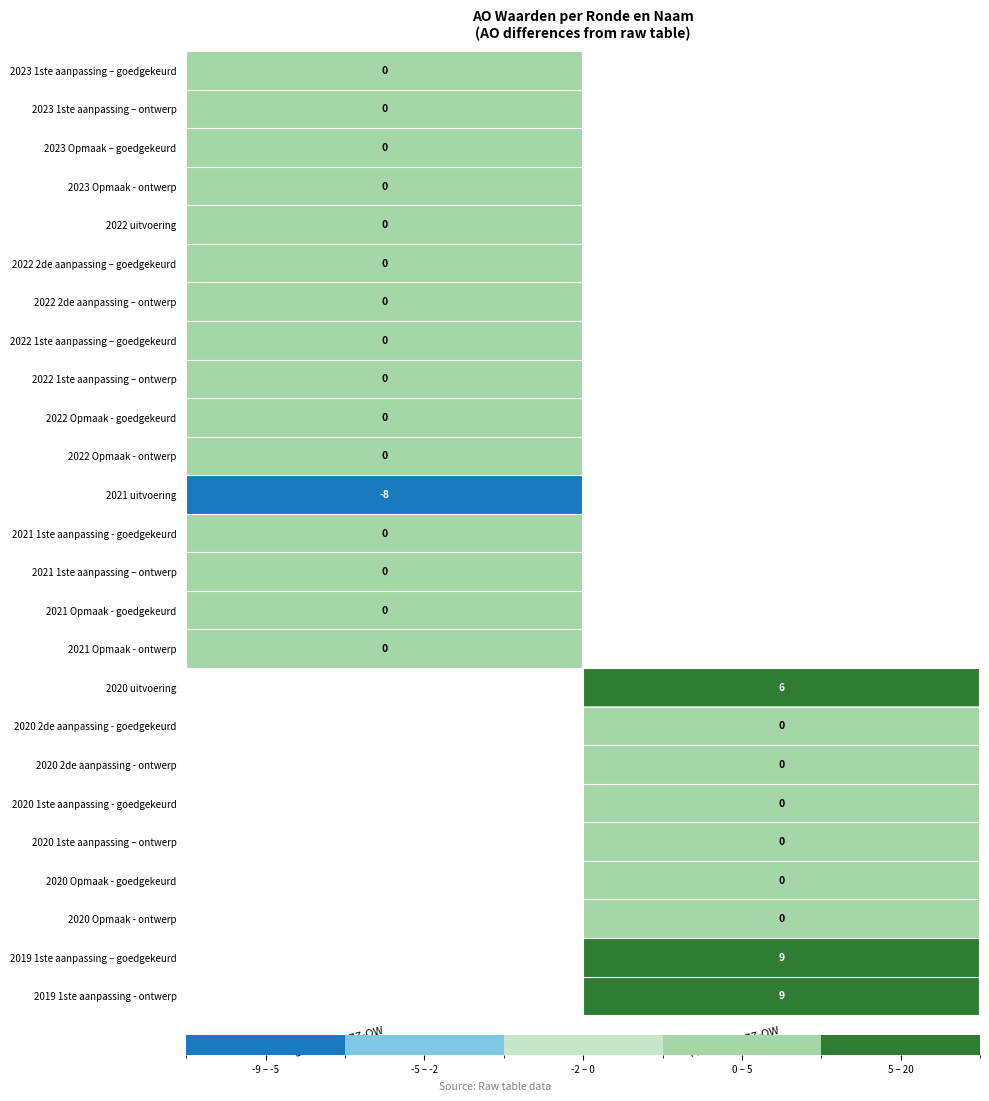

Rank the series by their maximum value, from highest to lowest.

2023 1ste aanpassing – goedgekeurd, 2023 1ste aanpassing – ontwerp, 2023 Opmaak – goedgekeurd, 2023 Opmaak - ontwerp, 2022 uitvoering, 2022 2de aanpassing – goedgekeurd, 2022 2de aanpassing – ontwerp, 2022 1ste aanpassing – goedgekeurd, 2022 1ste aanpassing – ontwerp, 2022 Opmaak - goedgekeurd, 2022 Opmaak - ontwerp, 2021 1ste aanpassing - goedgekeurd, 2021 1ste aanpassing – ontwerp, 2021 Opmaak - goedgekeurd, 2021 Opmaak - ontwerp, 2020 uitvoering, 2020 2de aanpassing - goedgekeurd, 2020 2de aanpassing - ontwerp, 2020 1ste aanpassing - goedgekeurd, 2020 1ste aanpassing – ontwerp, 2020 Opmaak - goedgekeurd, 2020 Opmaak - ontwerp, 2019 1ste aanpassing – goedgekeurd, 2019 1ste aanpassing - ontwerp, 2021 uitvoering